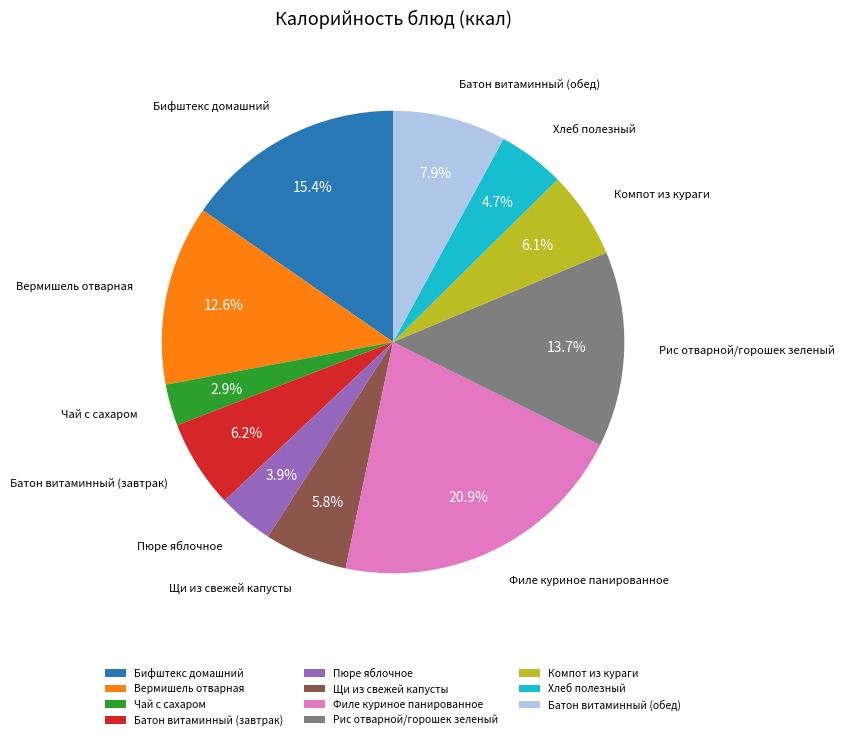

What percentage is the Пюре яблочное slice, to the nearest percent?

4%